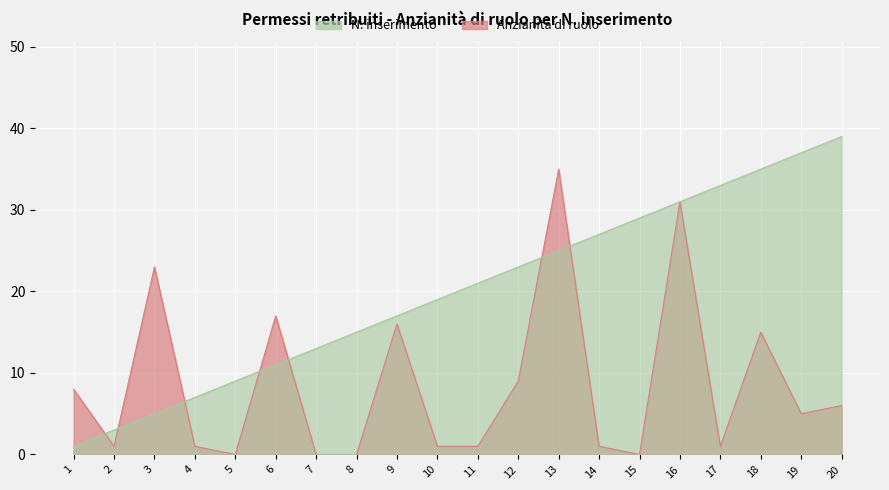

Is the value of Priorità_counts at 20 greater than the value of Anzianità_di_ruolo at 19?

Yes